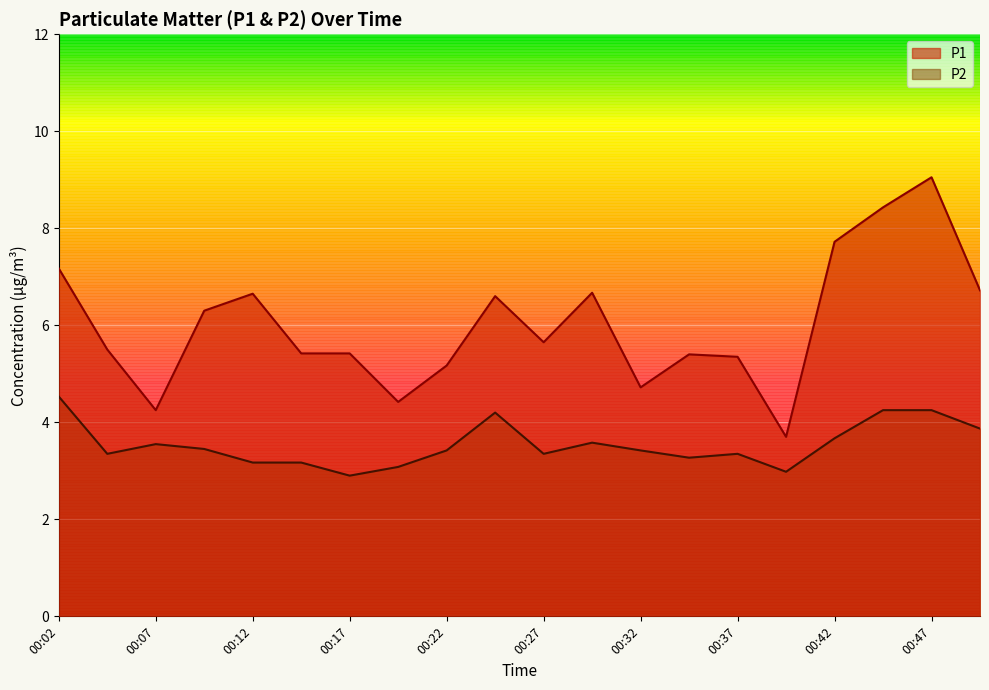

What is the value of the P1 point at the 19th from the left?

9.1